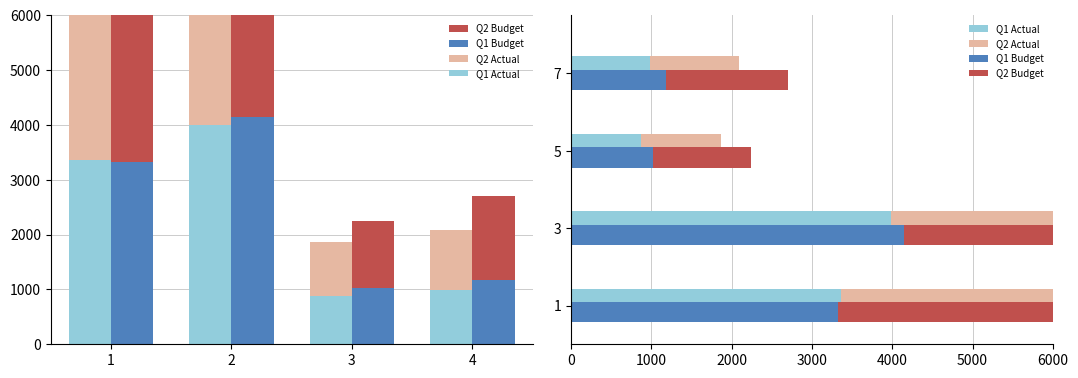

List the series in order of their peak value, highest first.

Q2 Budget, Q2 Actual, Q1 Budget, Q1 Actual